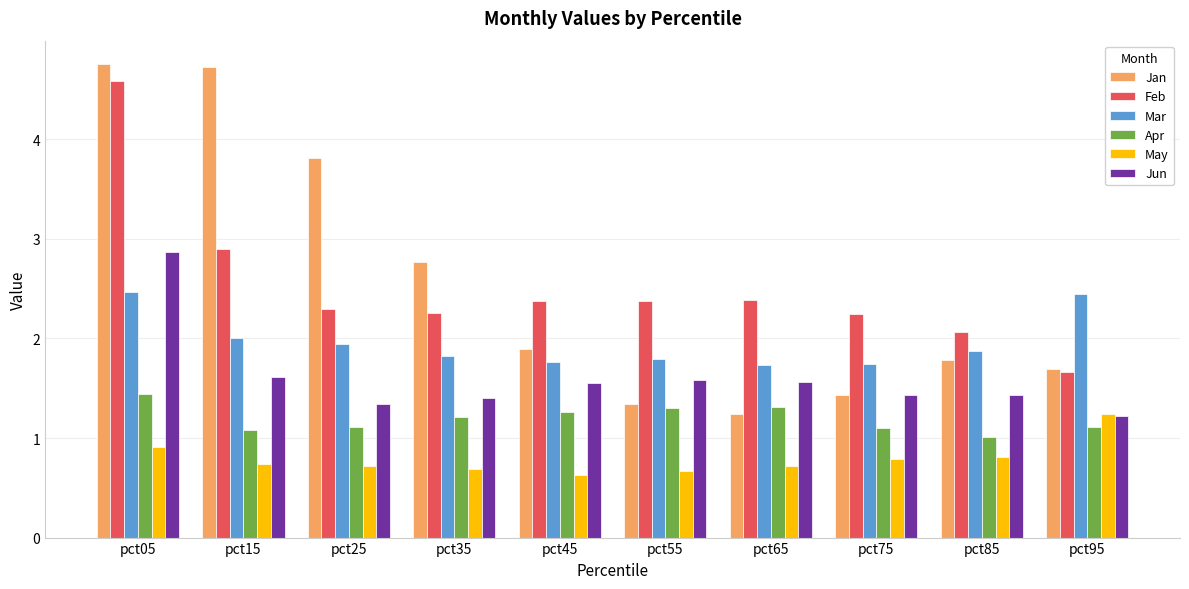

What is the total value across all series at pct65?

9.0